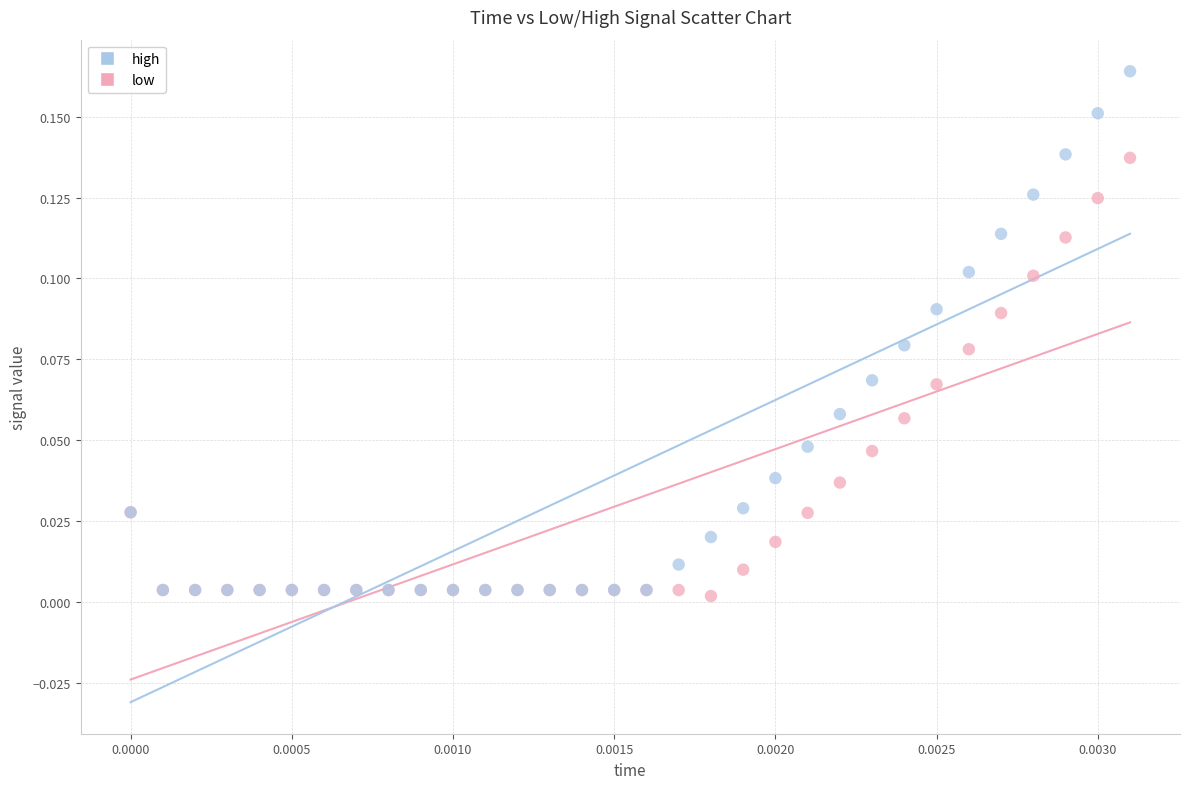

What are all the series names shown in the legend?

high, low